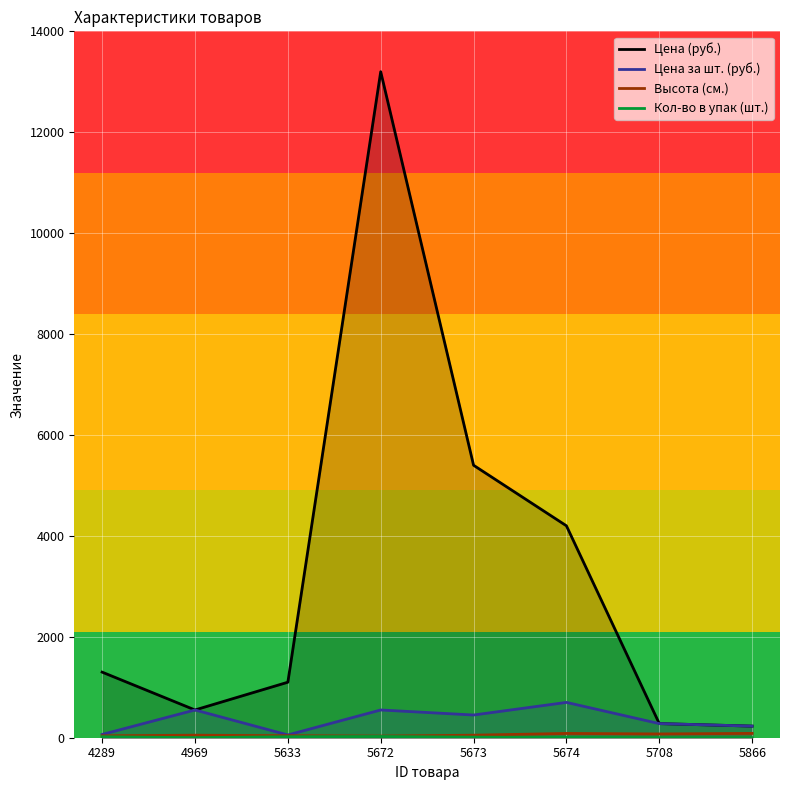

What are all the series names shown in the legend?

Цена (руб.), Цена за шт. (руб.), Высота (см.), Кол-во в упак (шт.)